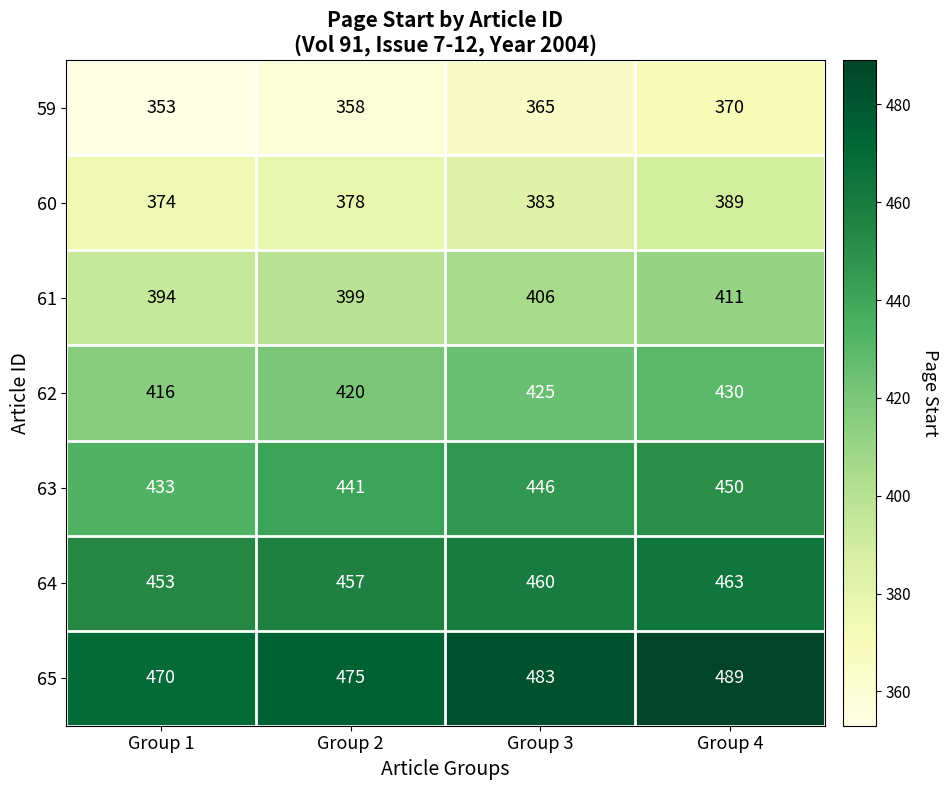

How many 61 values are between 399 and 411?

3